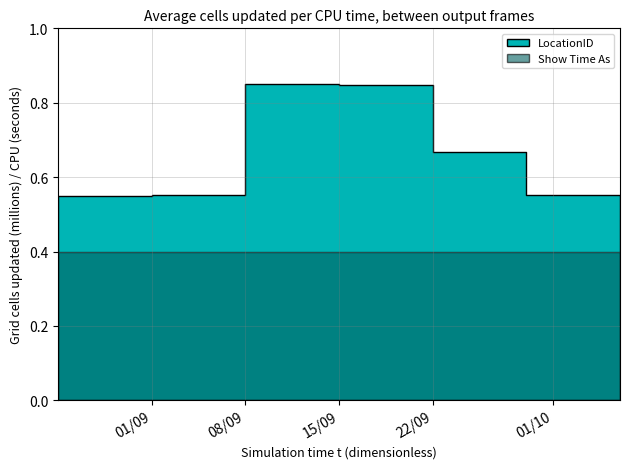

List the series in order of their peak value, highest first.

LocationID, Show Time As